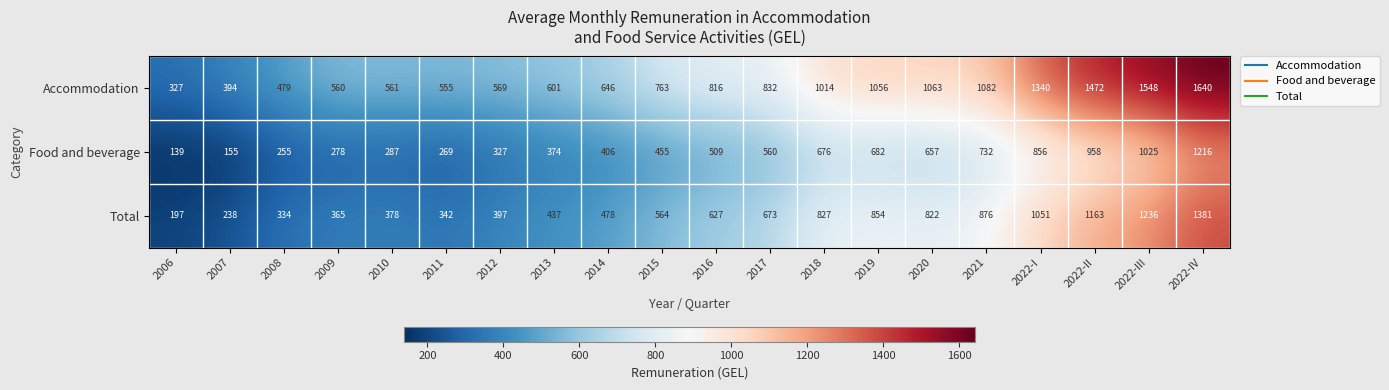

Is it true that Accommodation equals 569 at 2012?

True